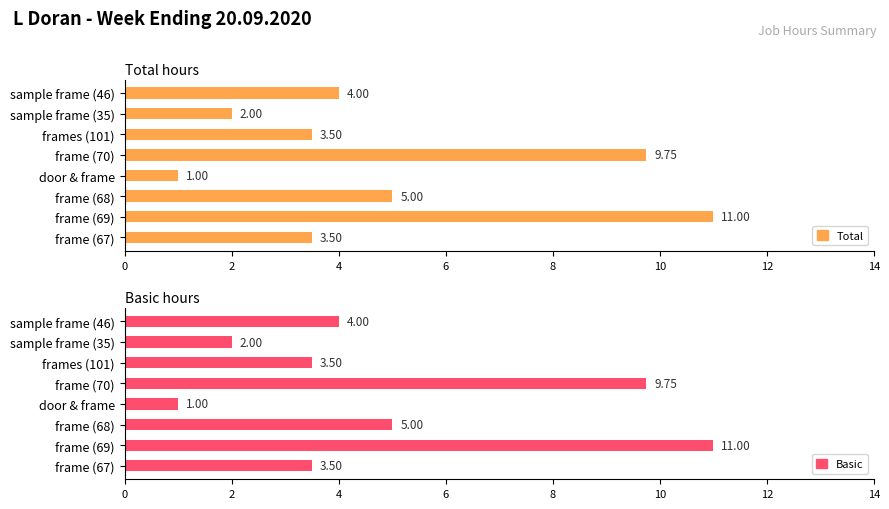

How many bars are there in each group?

2